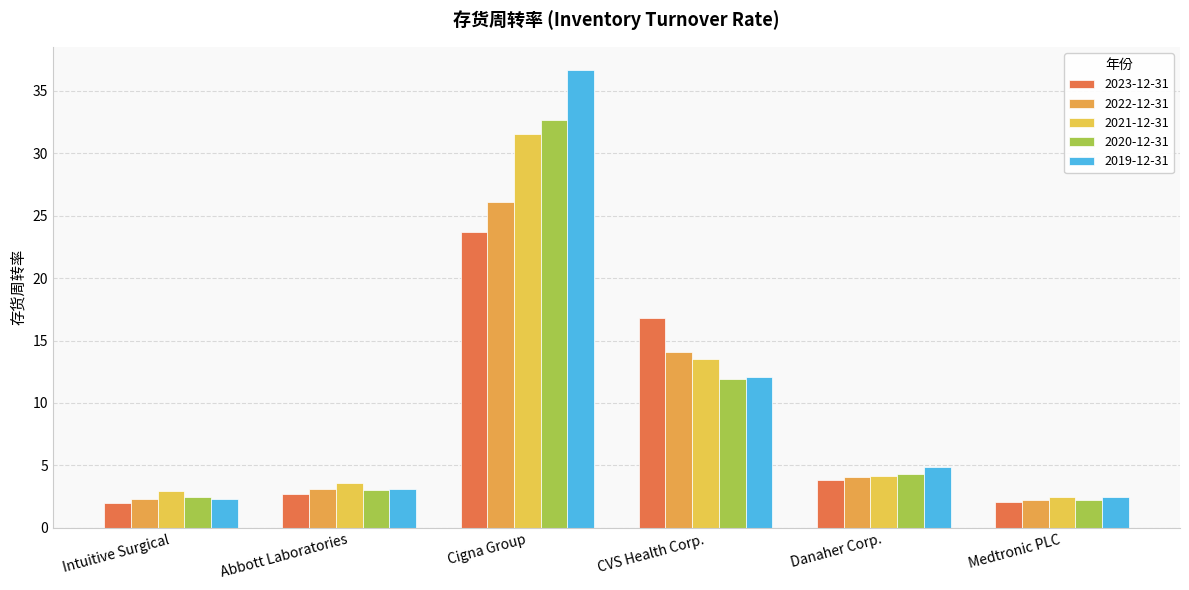

What is the smallest value displayed?

2.0